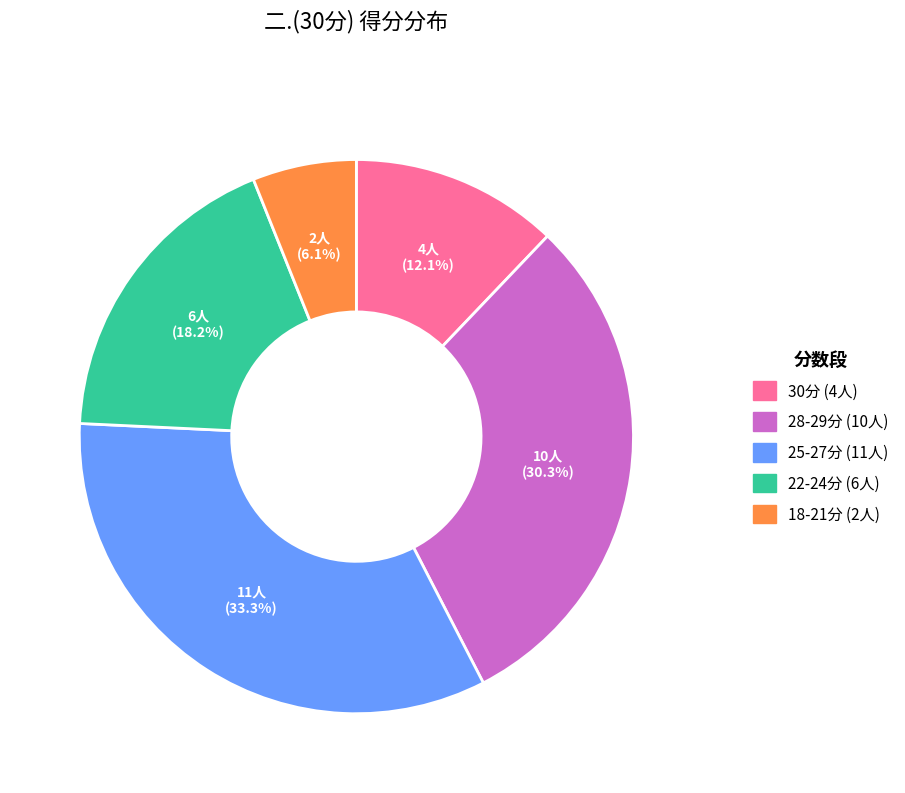

Does any single category account for the majority?

No